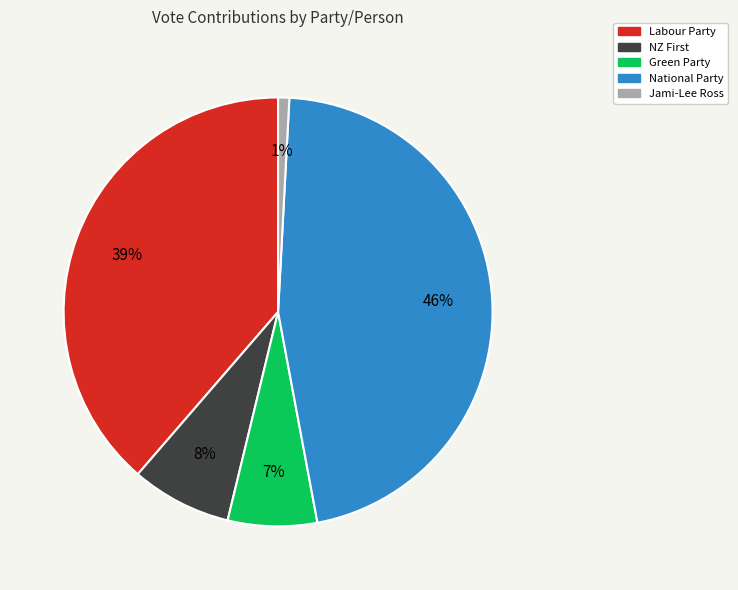

Is there any slice that represents more than half of the pie?

No